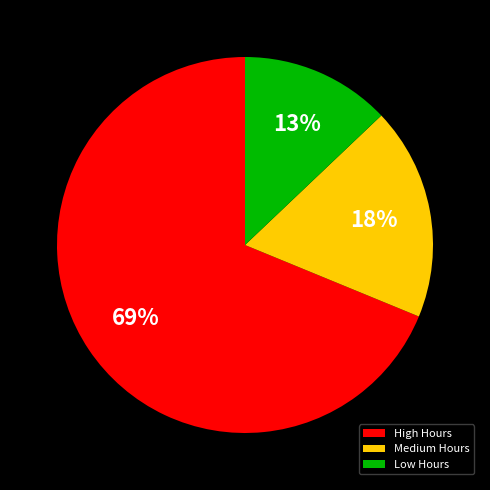

The Medium Hours slice represents 18% of the pie. True or false?

True